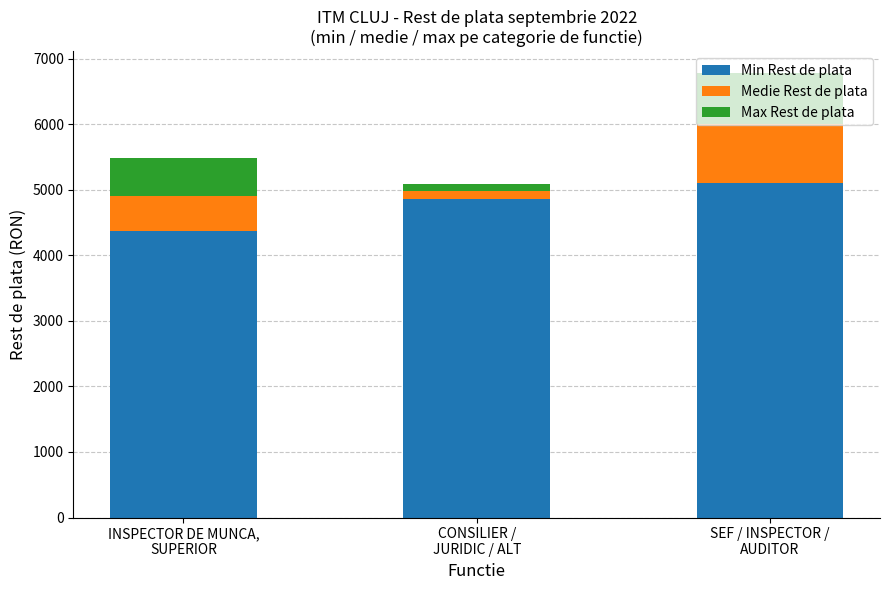

What is the maximum value for Min Rest de plata?

5106.0